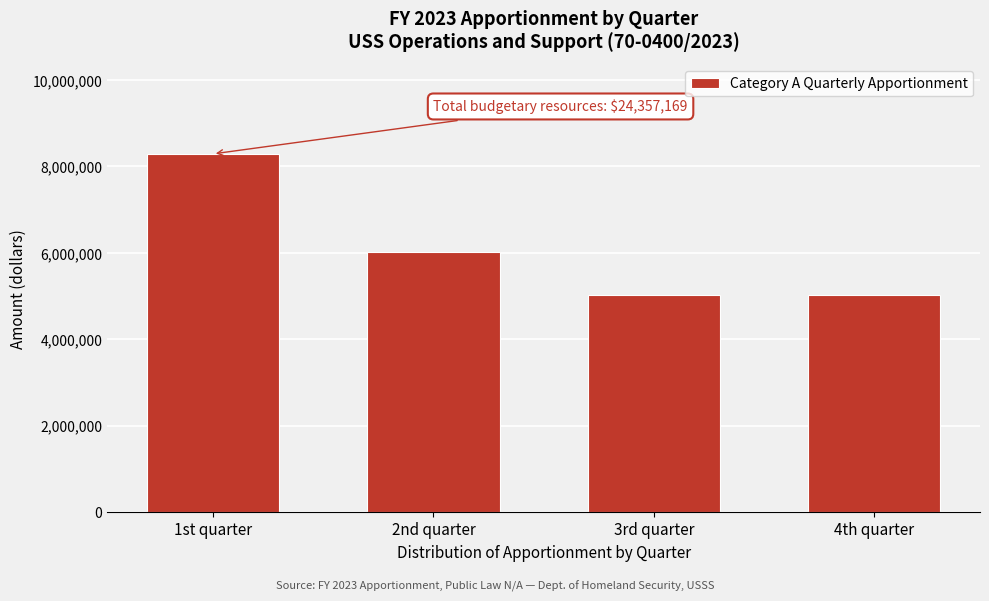

Is it true that the value at 1st quarter is 10878139?

False